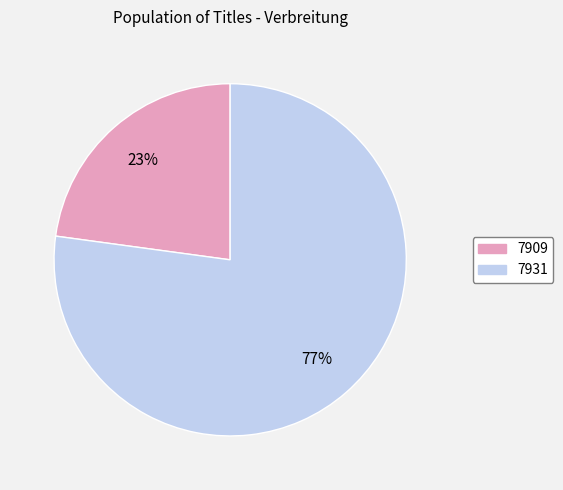

Which has a higher value, 7931 or 7909?

7931